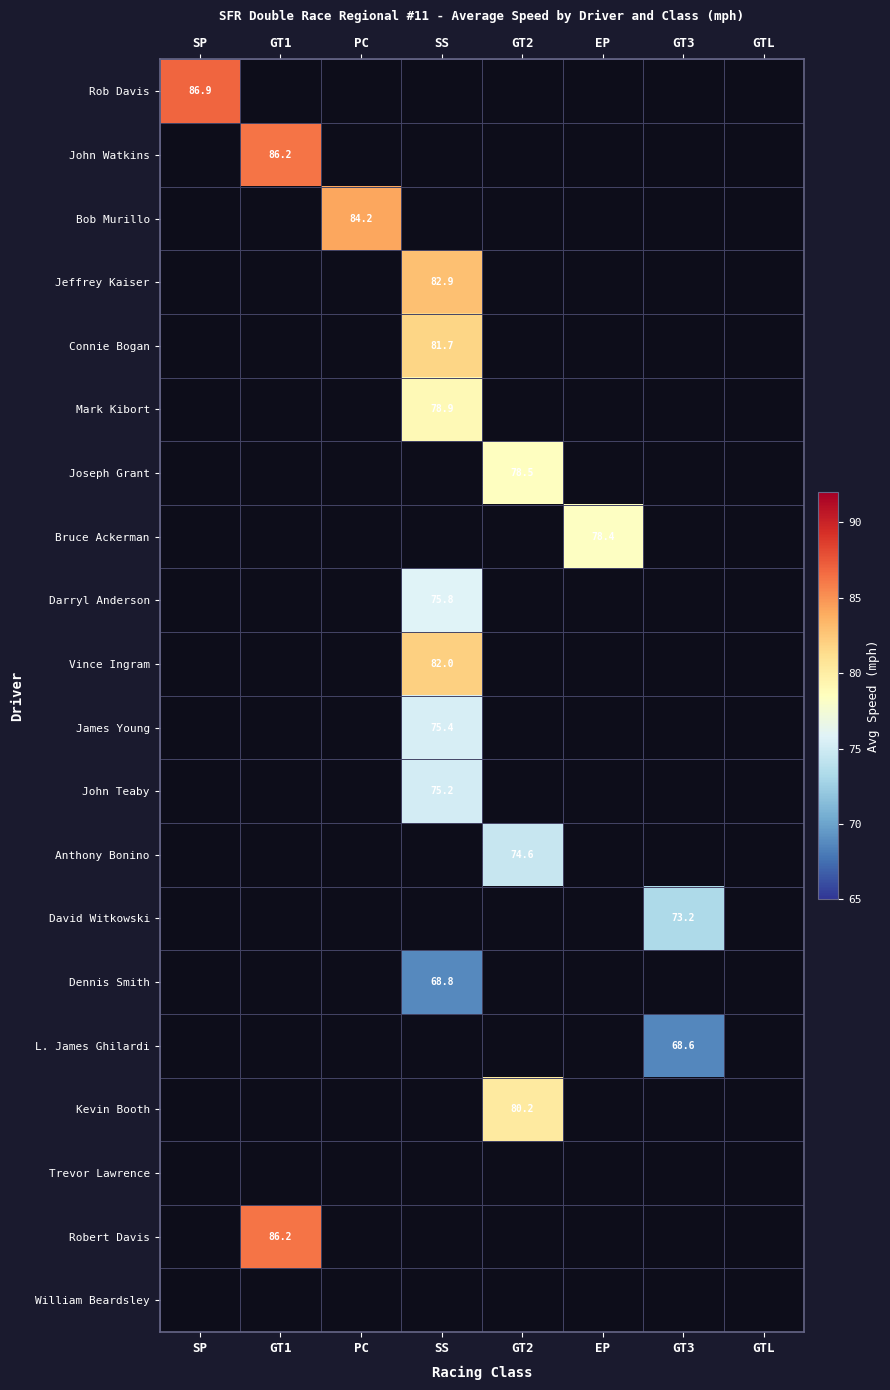

The David Witkowski series shows 73.2 at GT3. True or false?

True